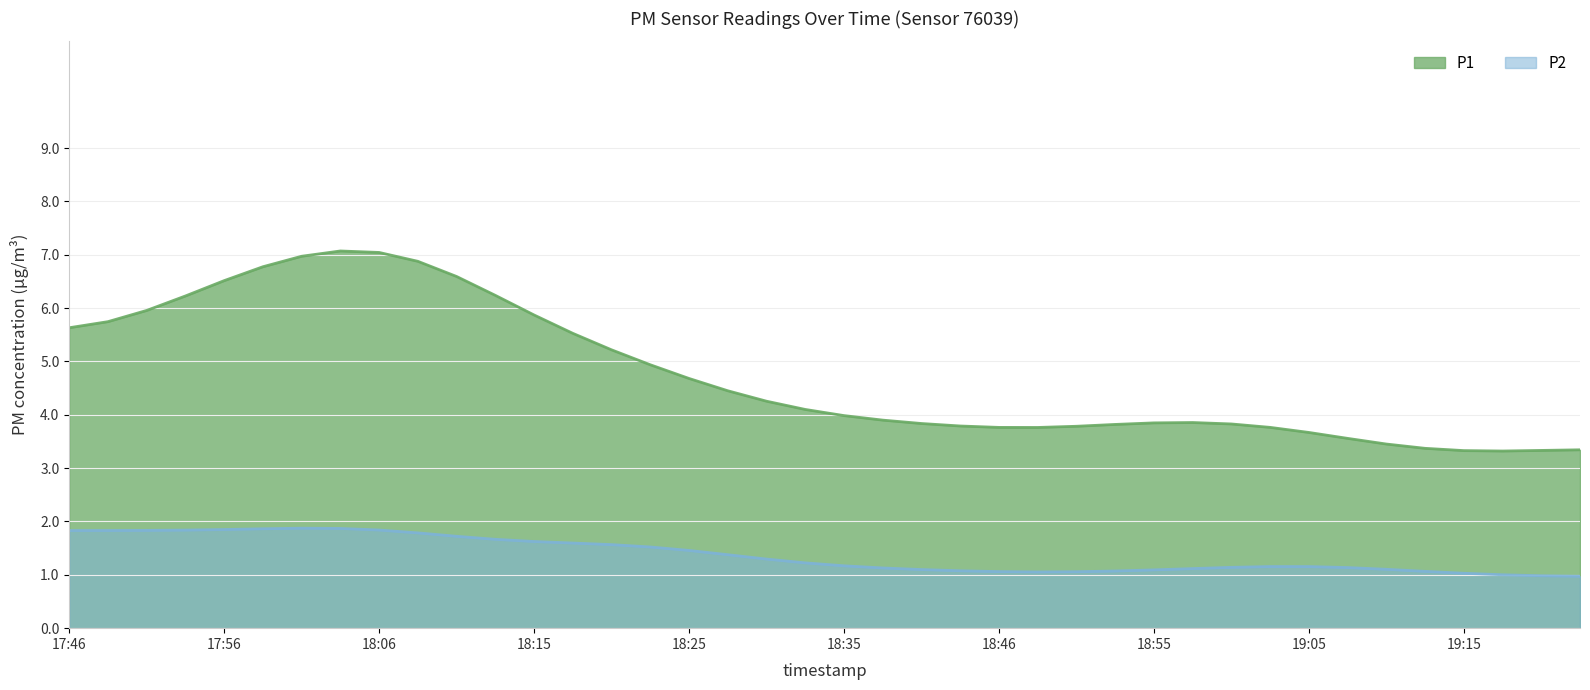

True or false: P1 and P2 cross at least once.

False